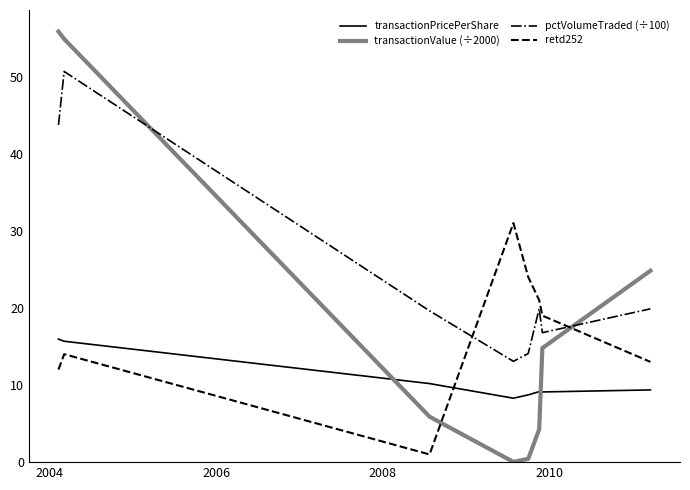

What is the maximum value shown in the chart?

55.8